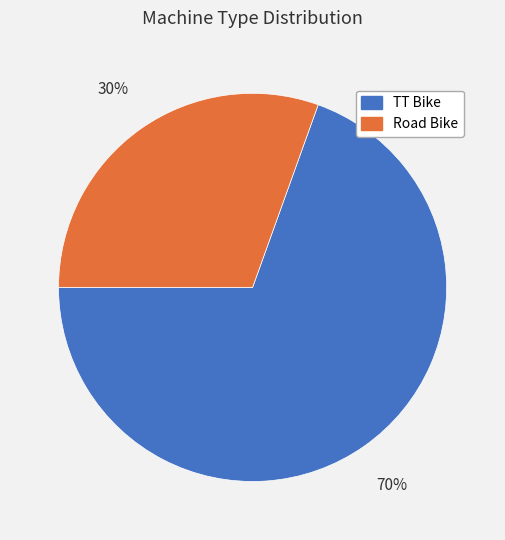

What percentage is the TT Bike slice, to the nearest percent?

70%